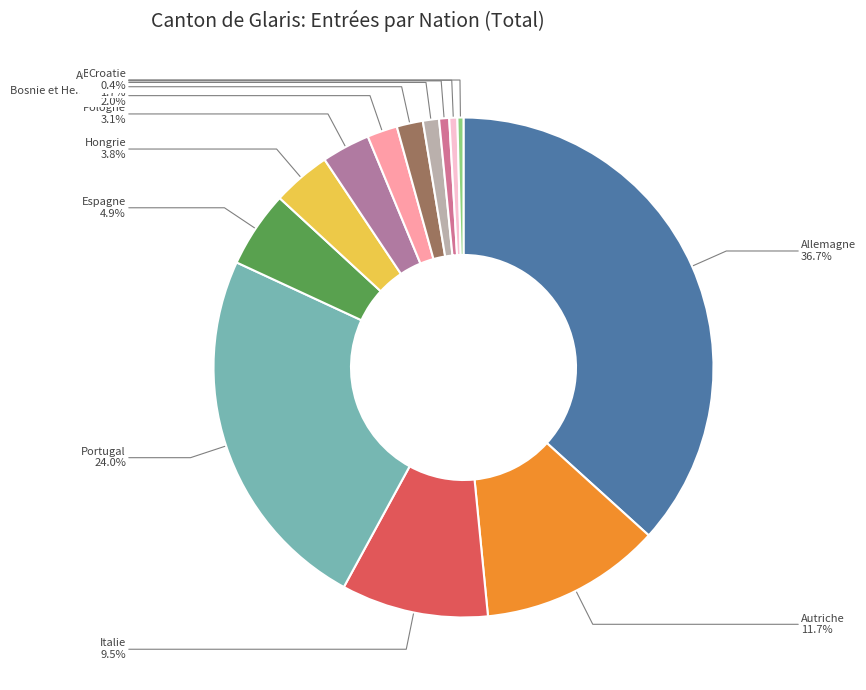

Is Hongrie the majority of the pie?

No